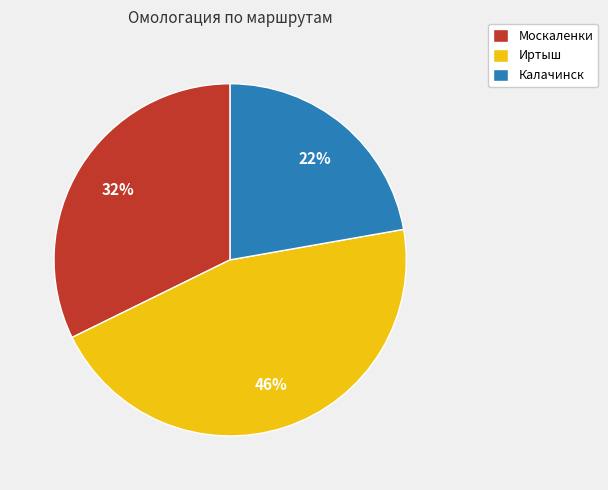

Does Москаленки account for over 50% of the chart?

No